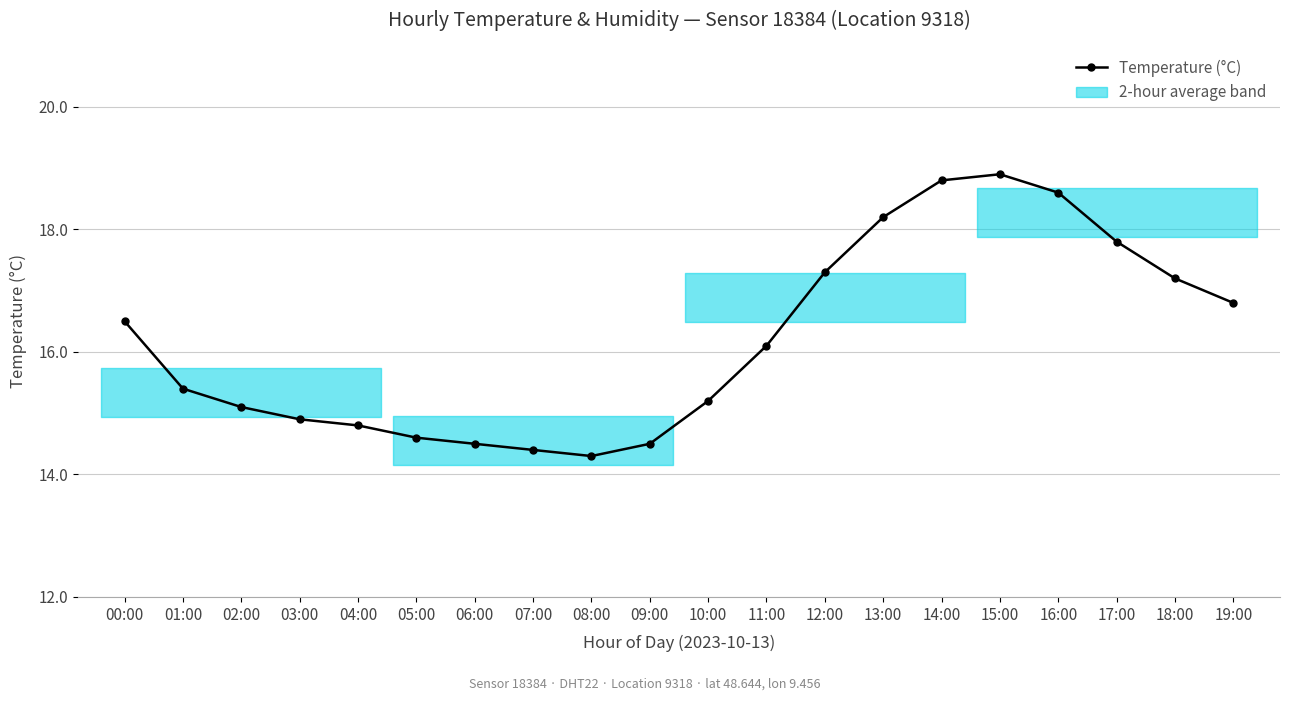

Reading right to left, list all the values displayed in this chart.

19:00=16.8	18:00=17.2	17:00=17.8	16:00=18.6	15:00=18.9	14:00=18.8	13:00=18.2	12:00=17.3	11:00=16.1	10:00=15.2	09:00=14.5	08:00=14.3	07:00=14.4	06:00=14.5	05:00=14.6	04:00=14.8	03:00=14.9	02:00=15.1	01:00=15.4	00:00=16.5